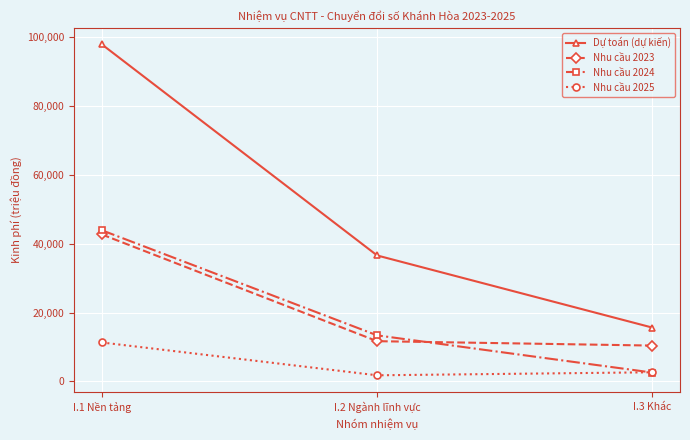

At I.1 Nền tảng, list the series in order from smallest to largest.

Nhu cầu 2025, Nhu cầu 2023, Nhu cầu 2024, Dự toán (dự kiến)